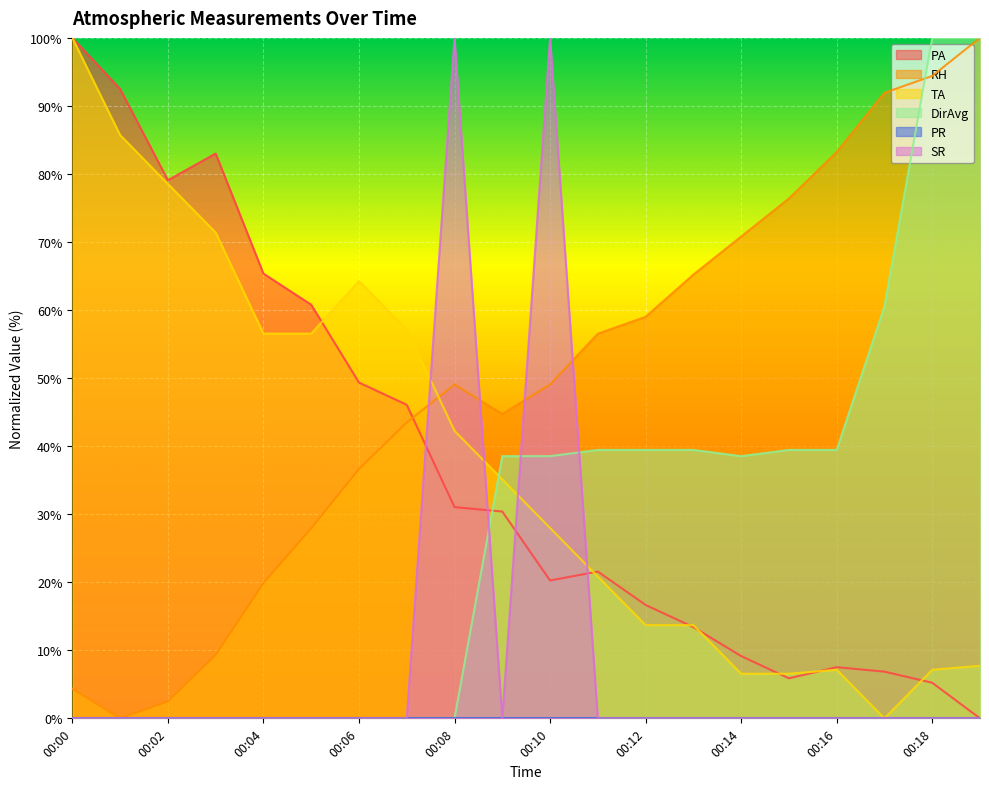

What is the sum of the TA values at 00:16 and 00:00?

107.1